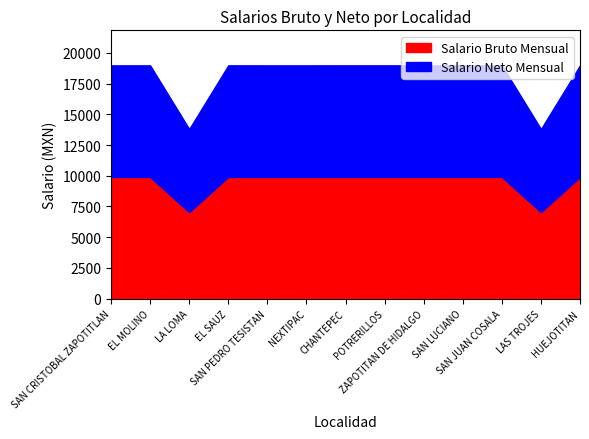

How many values in the Salario Bruto Mensual series exceed 9904?

5